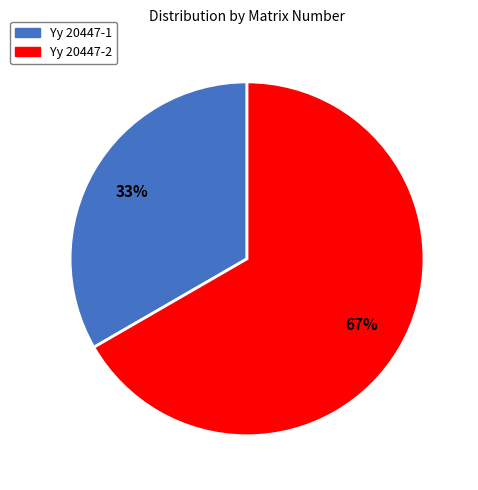

Which category has the smallest portion of the pie?

Yy 20447-1